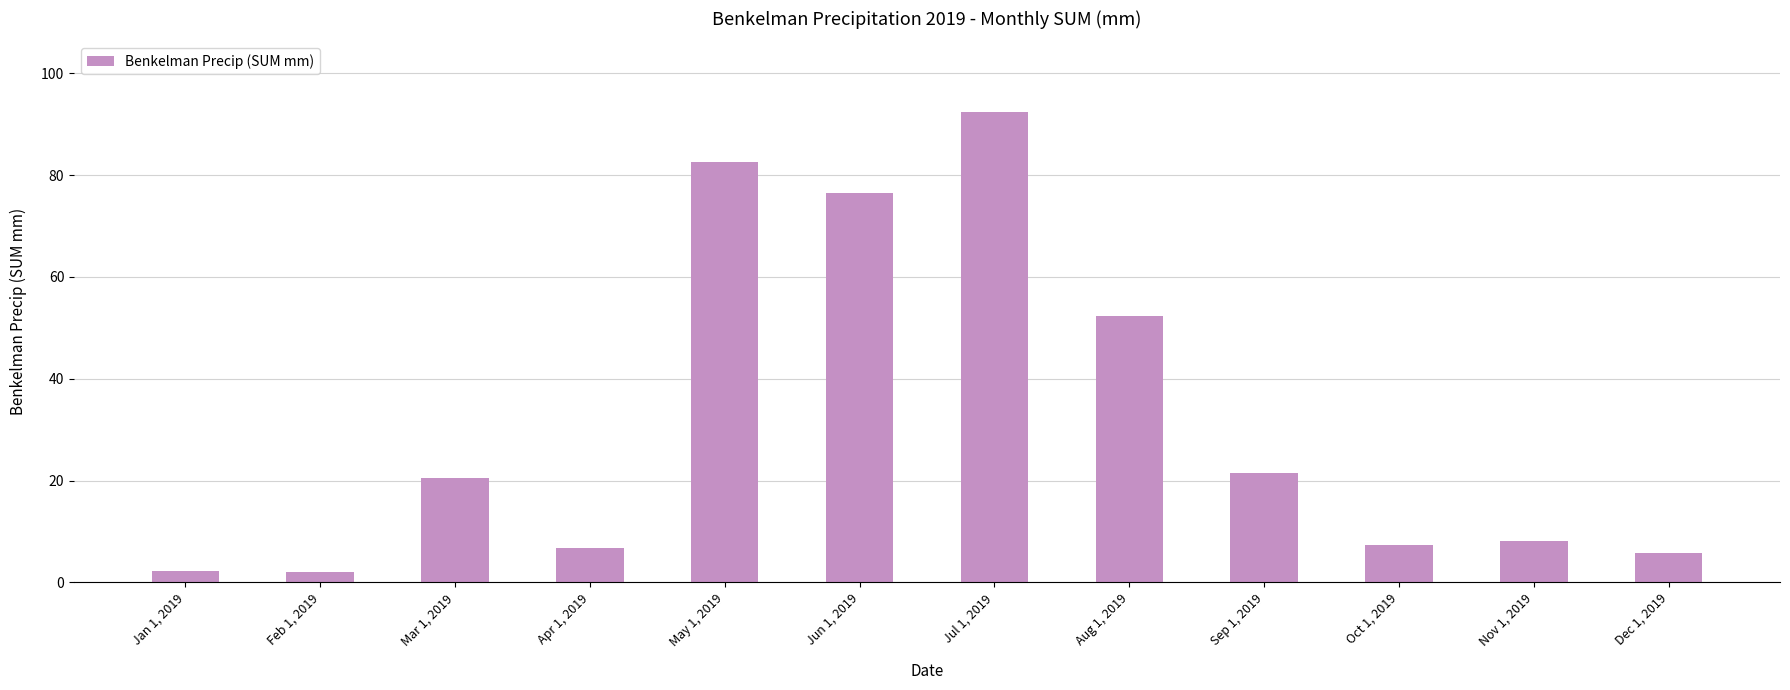

The value at Oct 1, 2019 is 12.1. True or false?

False